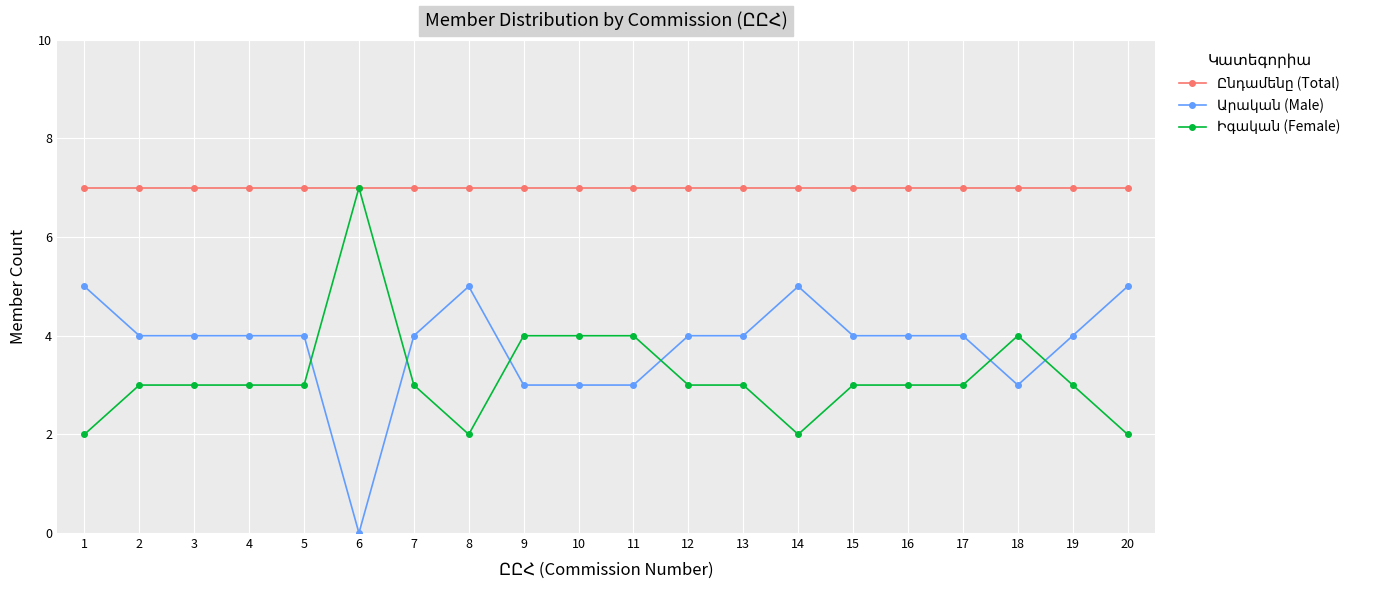

How many lines are shown in the chart?

3